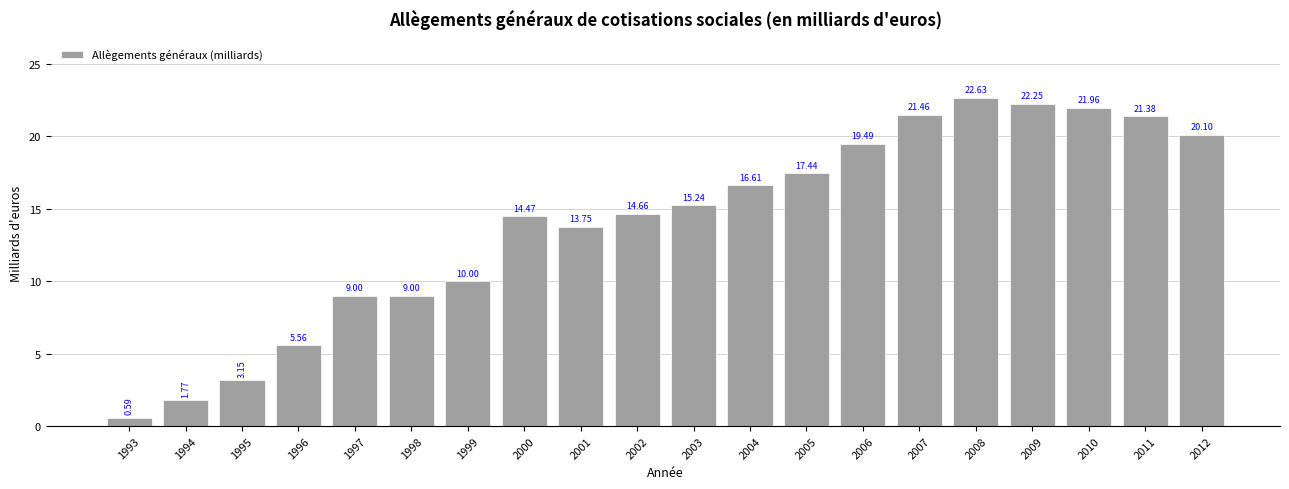

What is the difference between the second highest and second lowest values?

20.5